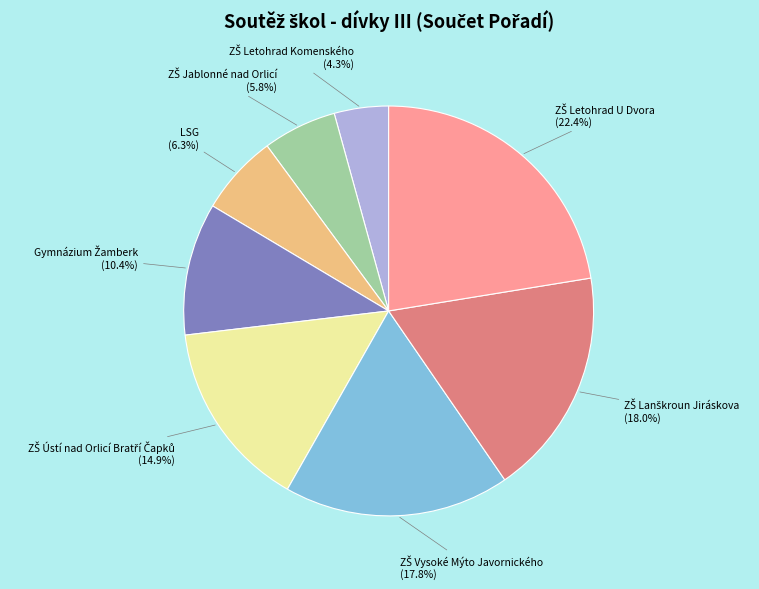

What percentage is the LSG slice, to the nearest percent?

6%